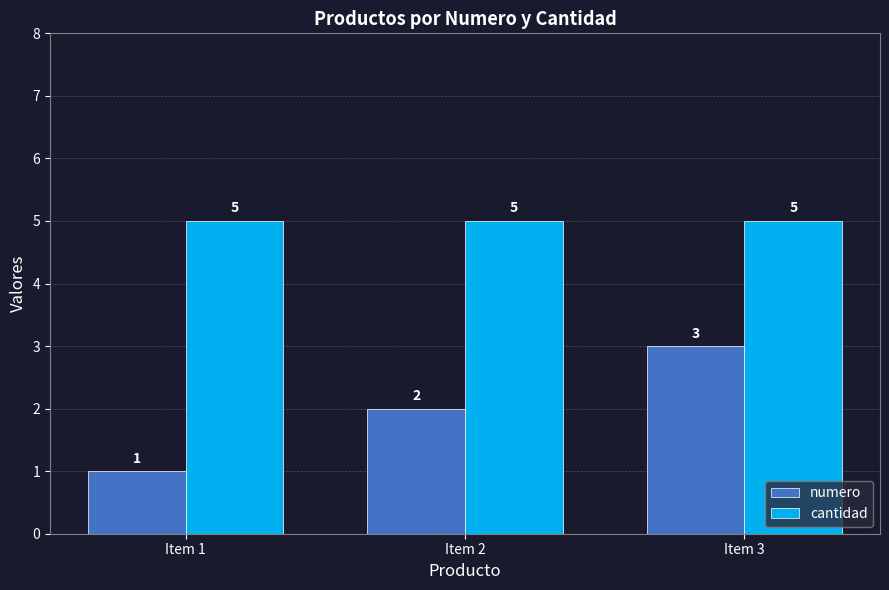

What is the difference between the second highest and minimum values in the numero series?

1